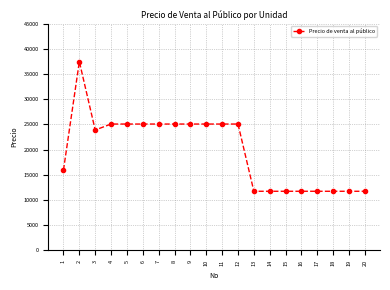

At which category does the data reach its first local peak?

2